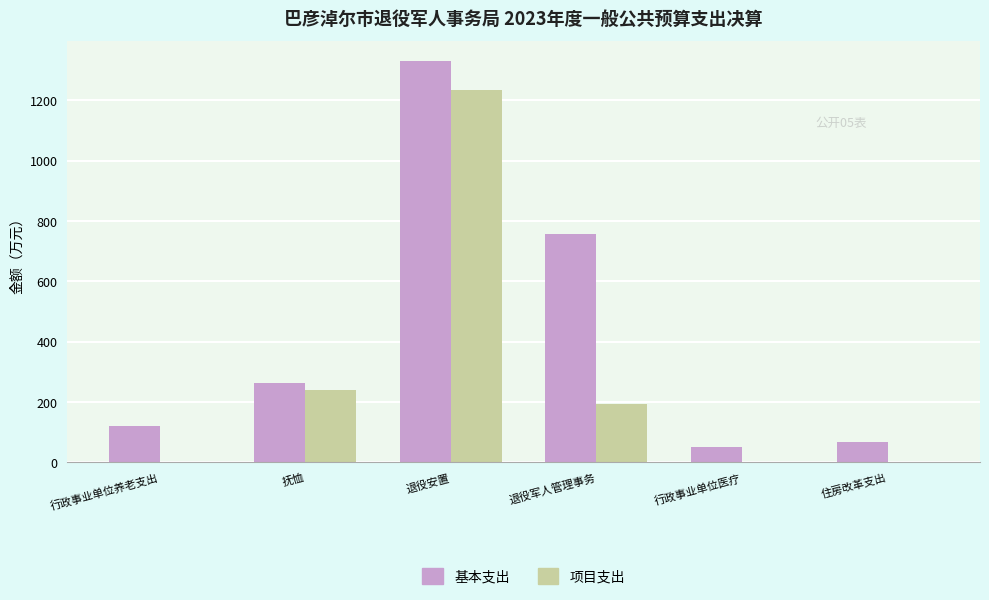

Which series has the largest total across all categories?

基本支出